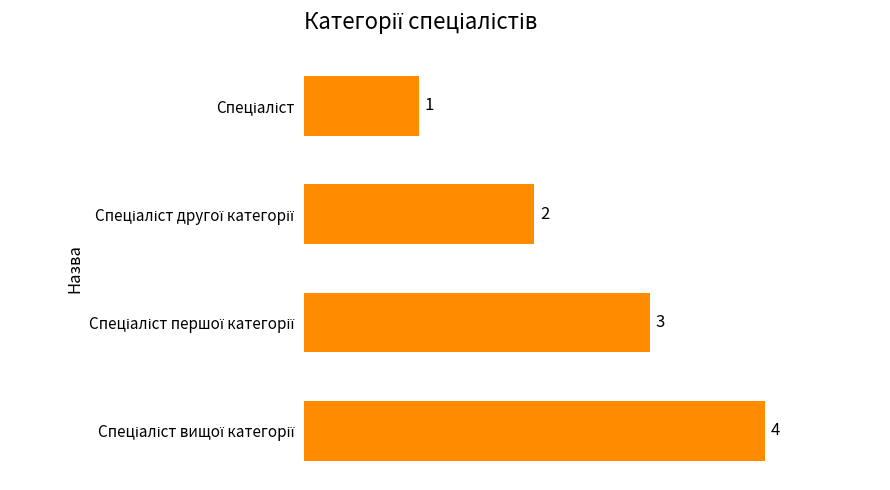

What is the difference between the maximum and minimum values?

3